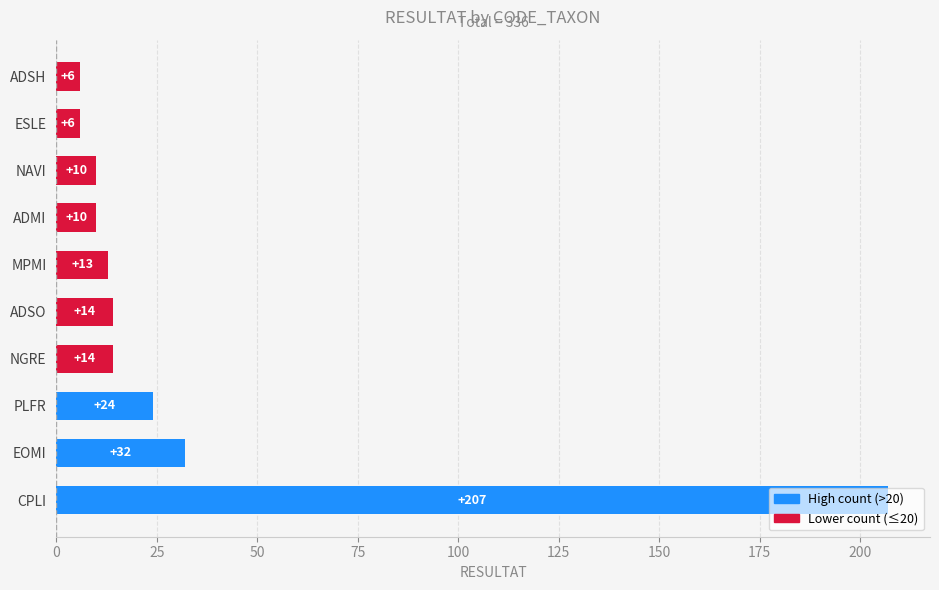

The chart shows a value of 24 at PLFR. True or false?

True